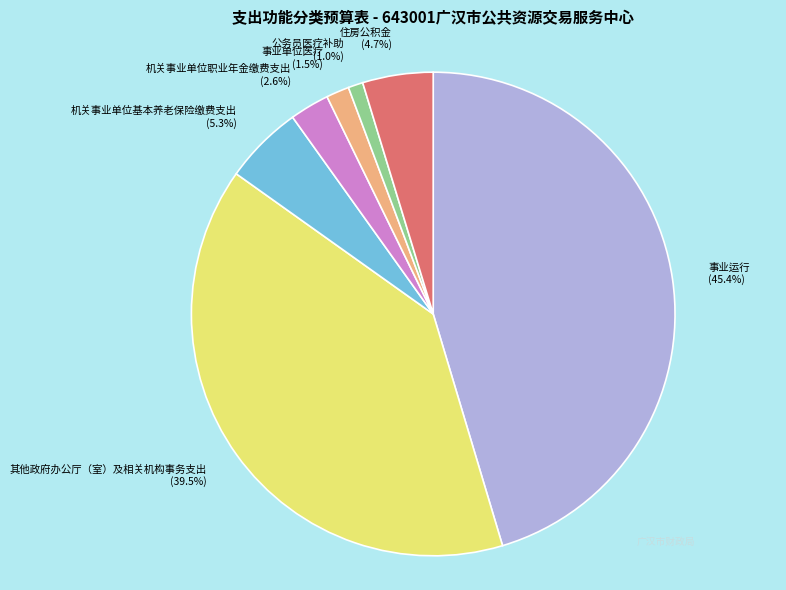

Which has a higher value, 公务员医疗补助 (1.0%) or 其他政府办公厅（室）及相关机构事务支出 (39.5%)?

其他政府办公厅（室）及相关机构事务支出 (39.5%)